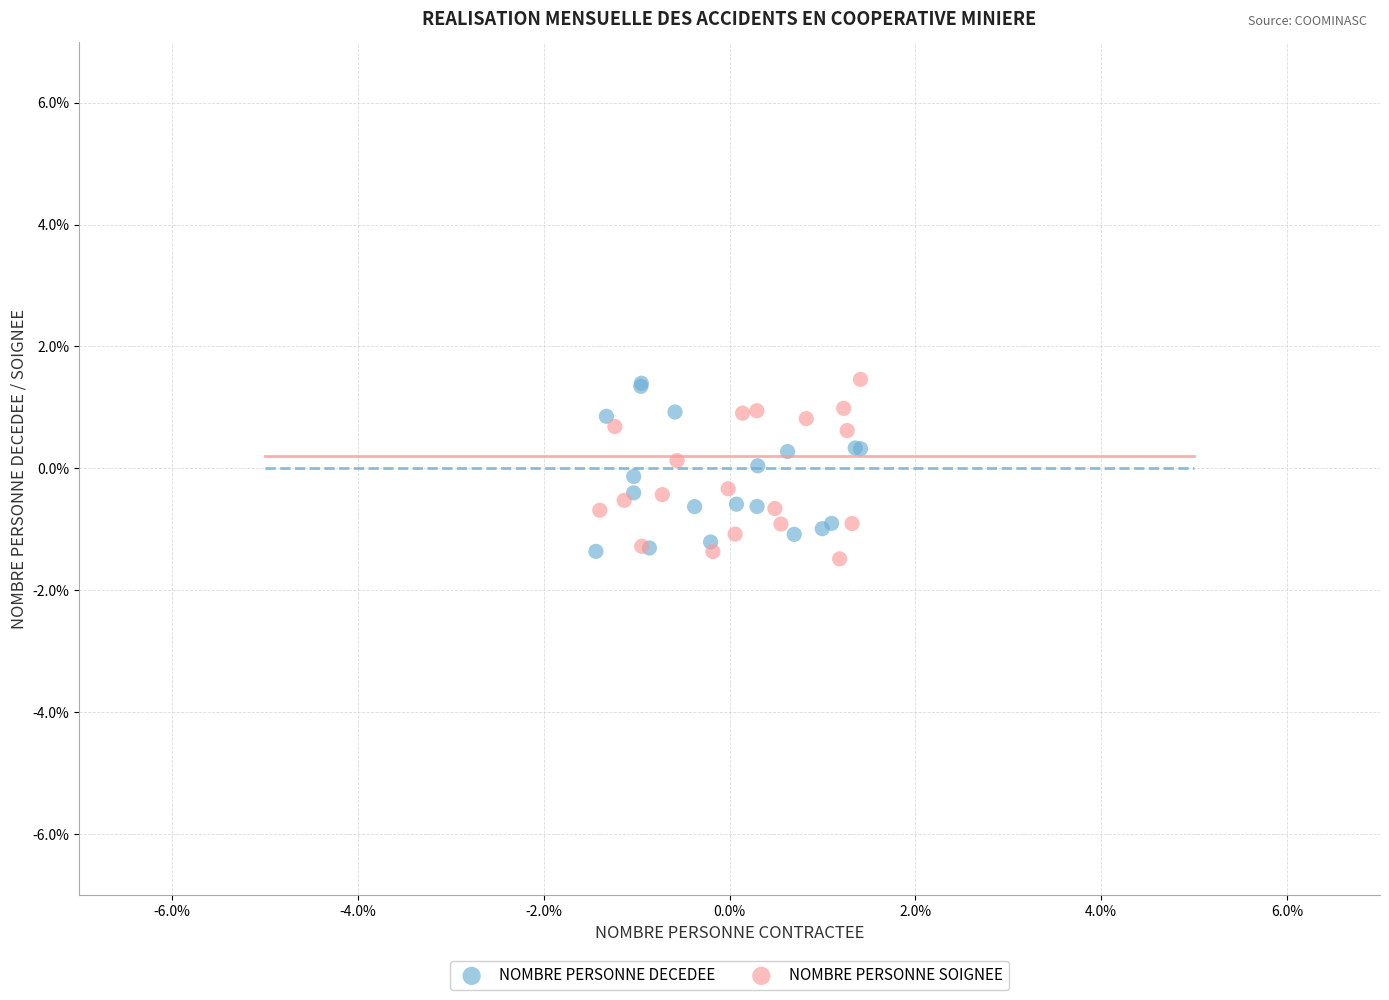

What are all the series names shown in the legend?

NOMBRE PERSONNE DECEDEE, NOMBRE PERSONNE SOIGNEE